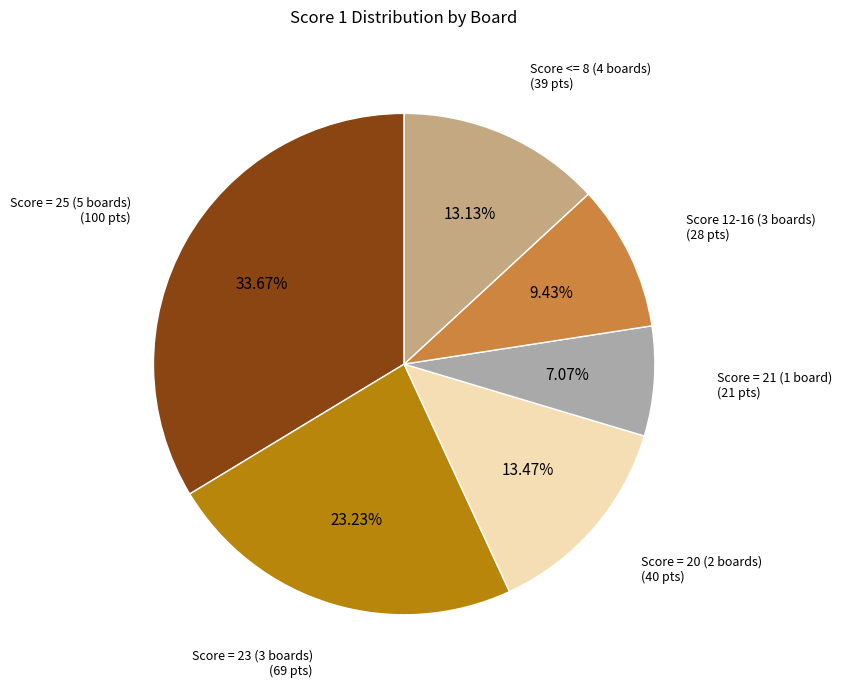

How many segments does this pie chart have?

6